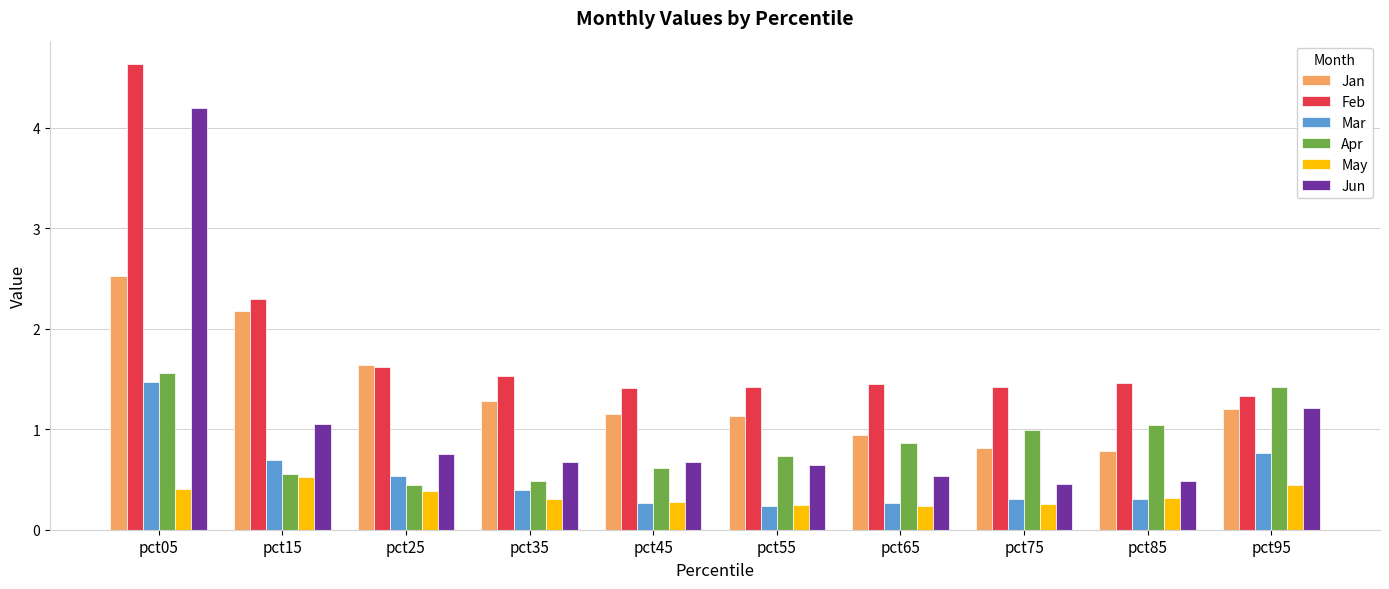

What is the sum of the Jun values at pct85 and pct45?

1.1